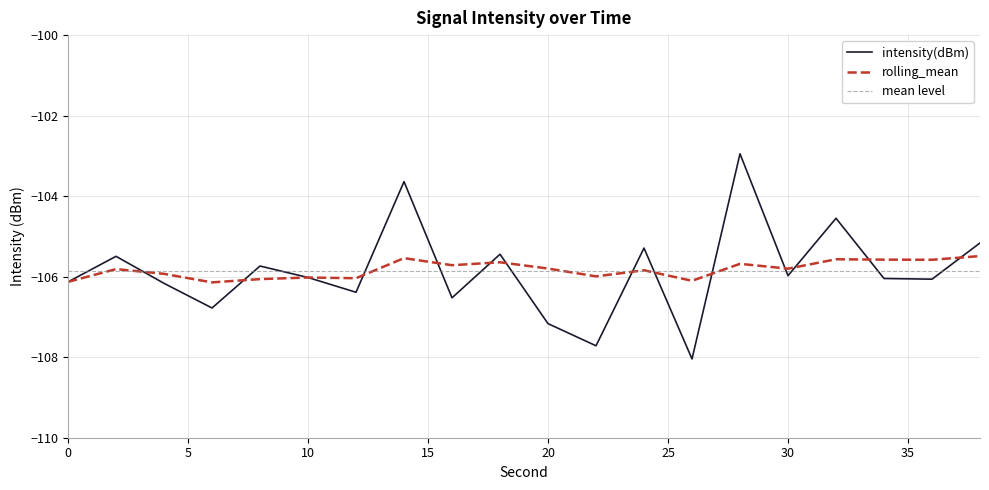

Reading right to left, list all the values displayed in this chart.

intensity(dBm): 38=-105.2	36=-106.1	34=-106.0	32=-104.5	30=-106.0	28=-102.9	26=-108.0	24=-105.3	22=-107.7	20=-107.2	18=-105.4	16=-106.5	14=-103.6	12=-106.4	10=-106.0	8=-105.7	6=-106.8	4=-106.2	2=-105.5	0=-106.1
rolling_mean: 38=-105.5	36=-105.6	34=-105.6	32=-105.6	30=-105.8	28=-105.7	26=-106.1	24=-105.8	22=-106.0	20=-105.8	18=-105.6	16=-105.7	14=-105.5	12=-106.0	10=-106.0	8=-106.1	6=-106.1	4=-105.9	2=-105.8	0=-106.1